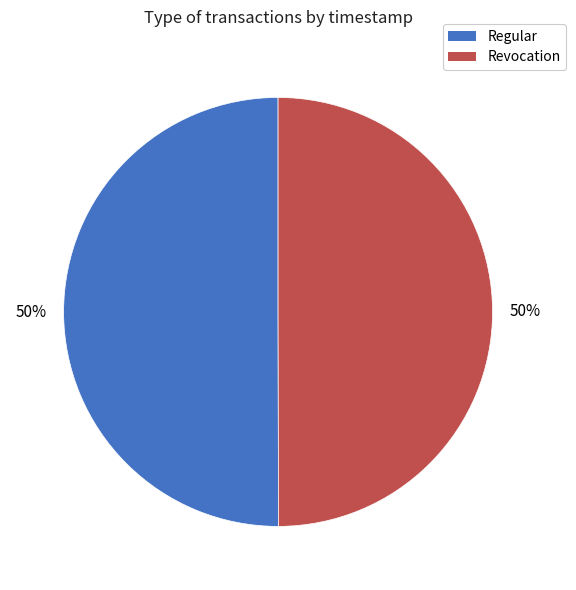

Approximately how many times larger is the value at Regular compared to Revocation?

1.0